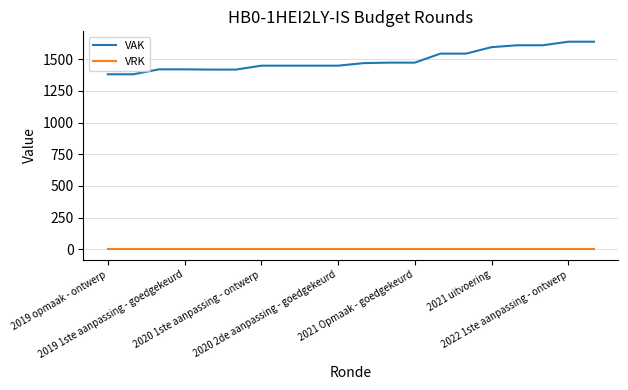

At how many categories does at least one series exceed 501?

20